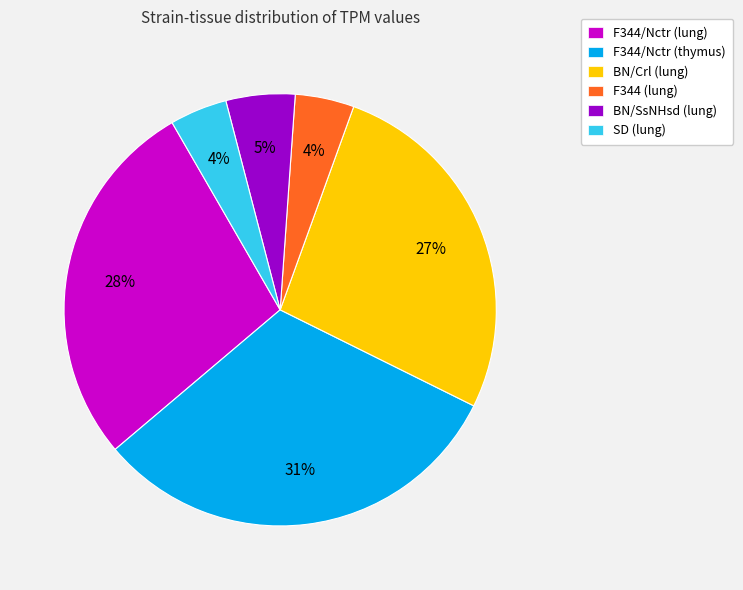

To the nearest percent, what is the combined percentage of BN/SsNHsd (lung) and BN/Crl (lung)?

32%